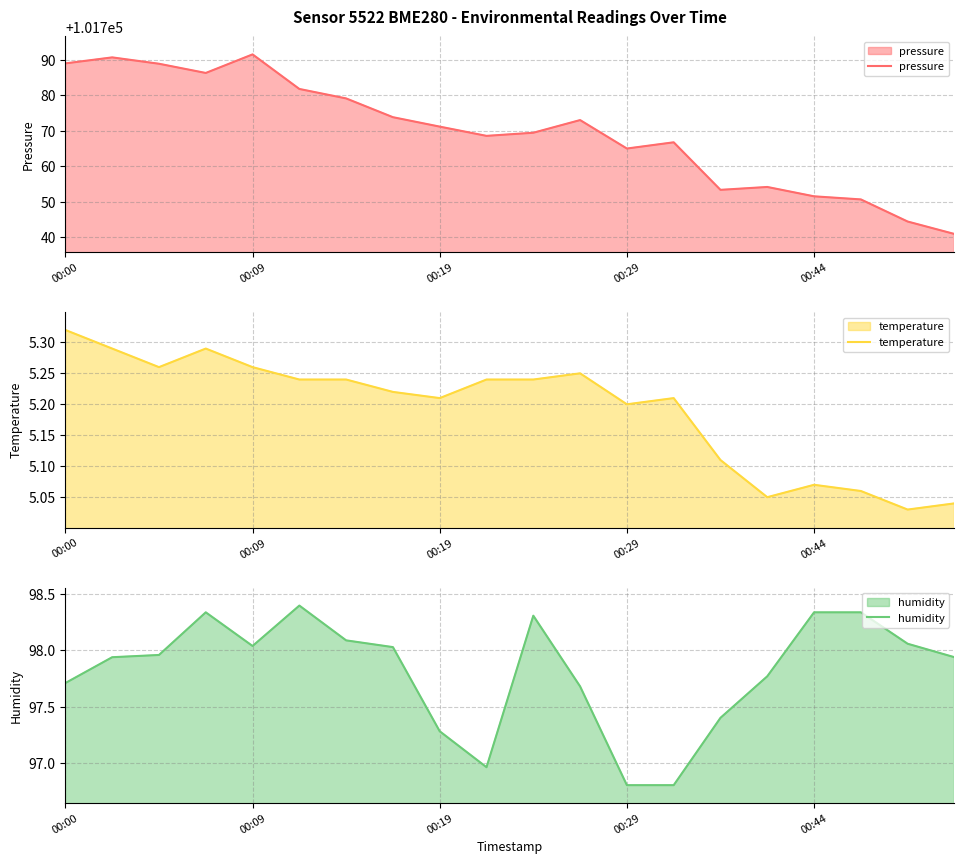

True or false: pressure has a value of 101765.0 at 00:29.

True